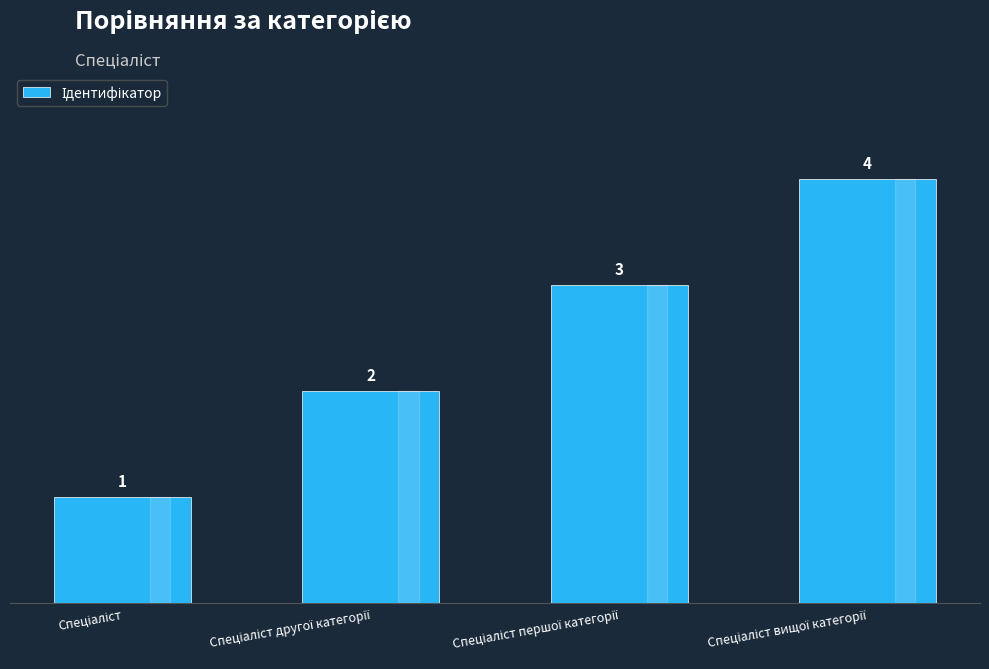

What is the minimum value shown in the chart?

1